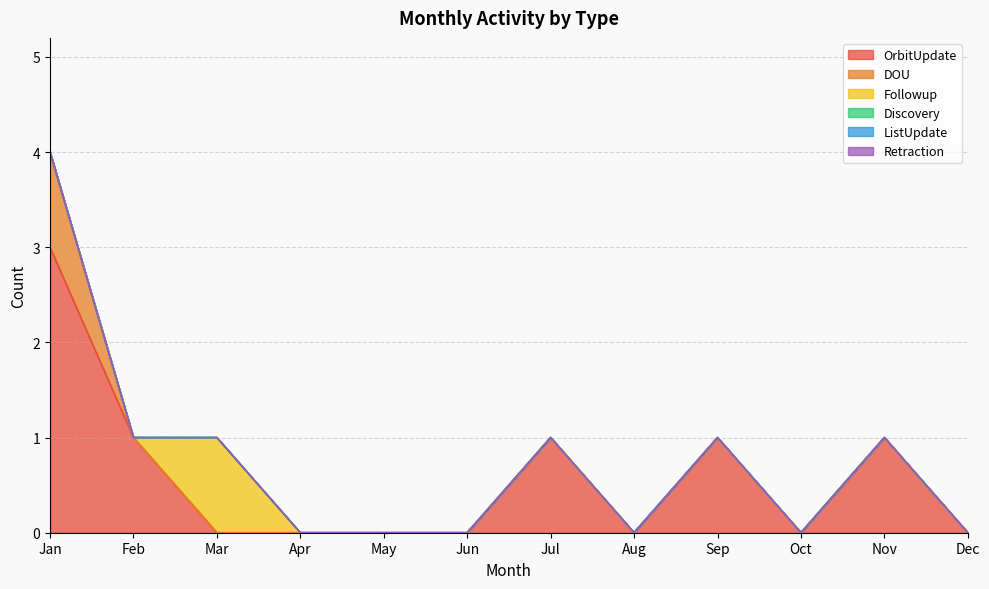

Which series changed the most between Aug and Oct?

OrbitUpdate